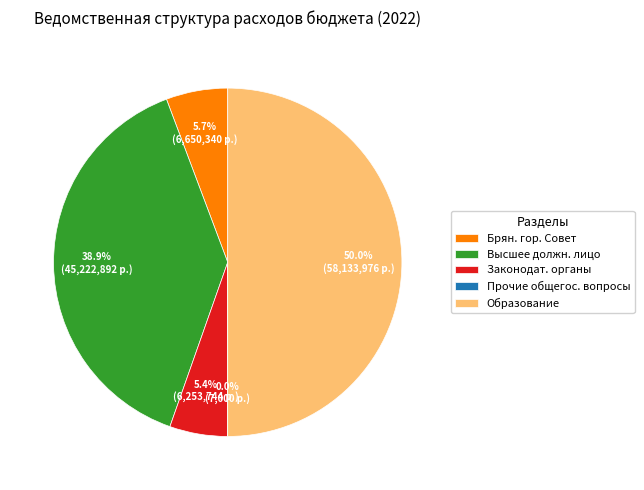

Which has a higher value, Высшее должн. лицо or Брян. гор. Совет?

Высшее должн. лицо